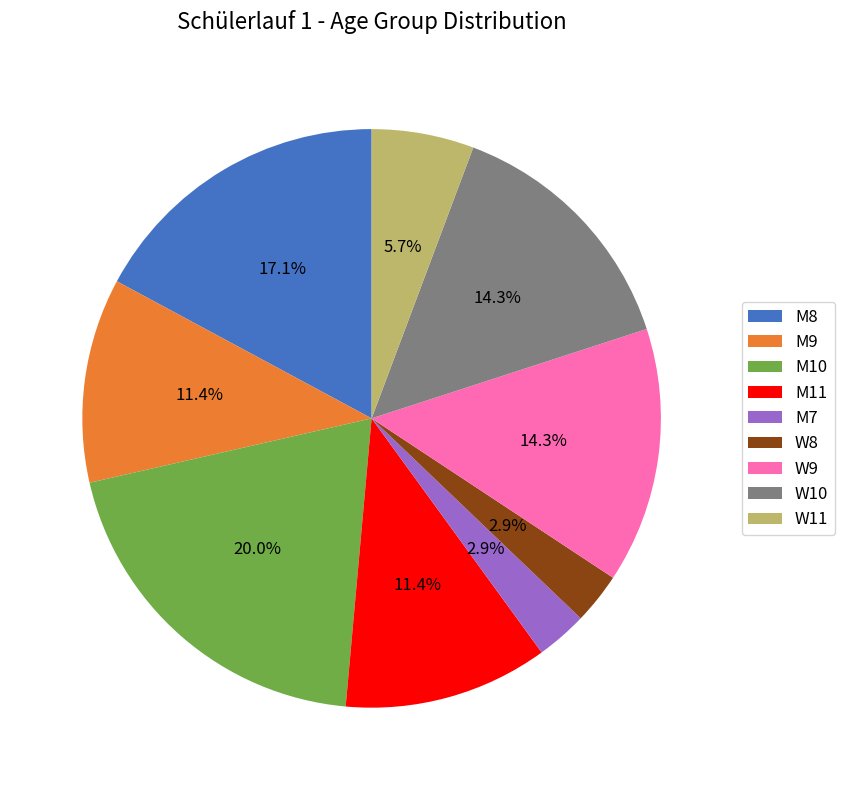

Approximately how many times larger is the value at M9 compared to W10?

0.8